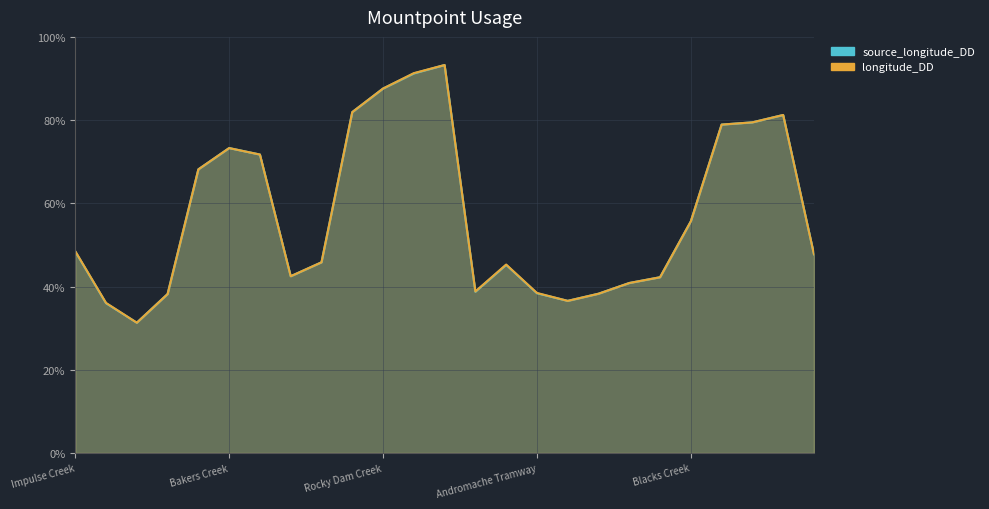

What is the difference between the highest and lowest values at 14?

0.1